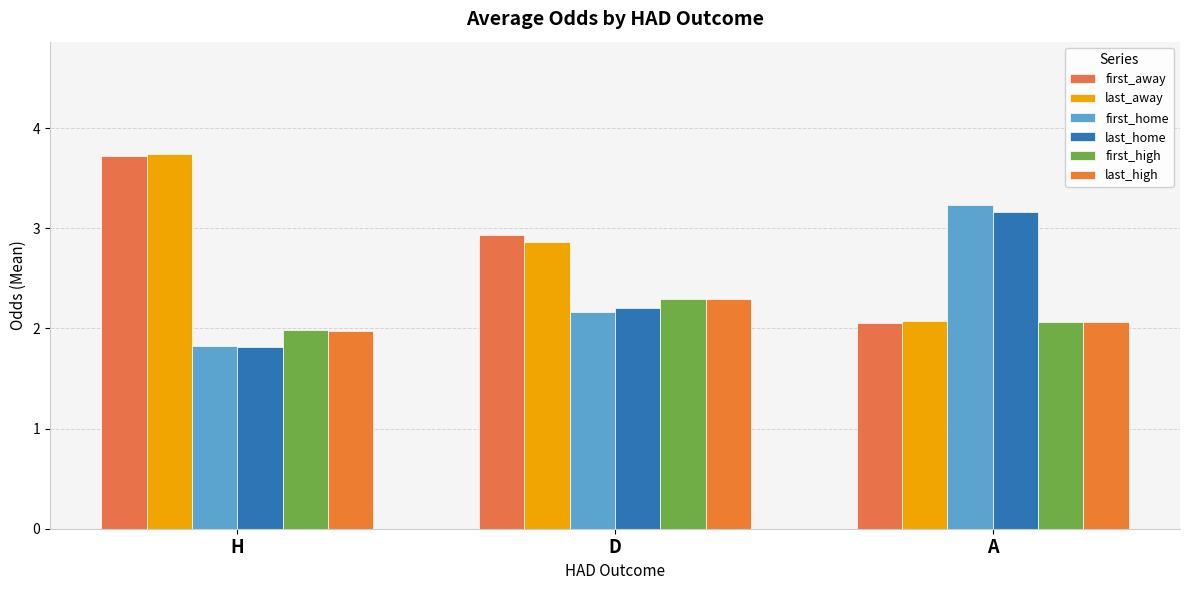

Reading left to right, extract all data points from this chart.

first_away: 3.7	2.9	2.1
last_away: 3.7	2.9	2.1
first_home: 1.8	2.2	3.2
last_home: 1.8	2.2	3.2
first_high: 2.0	2.3	2.1
last_high: 2.0	2.3	2.1